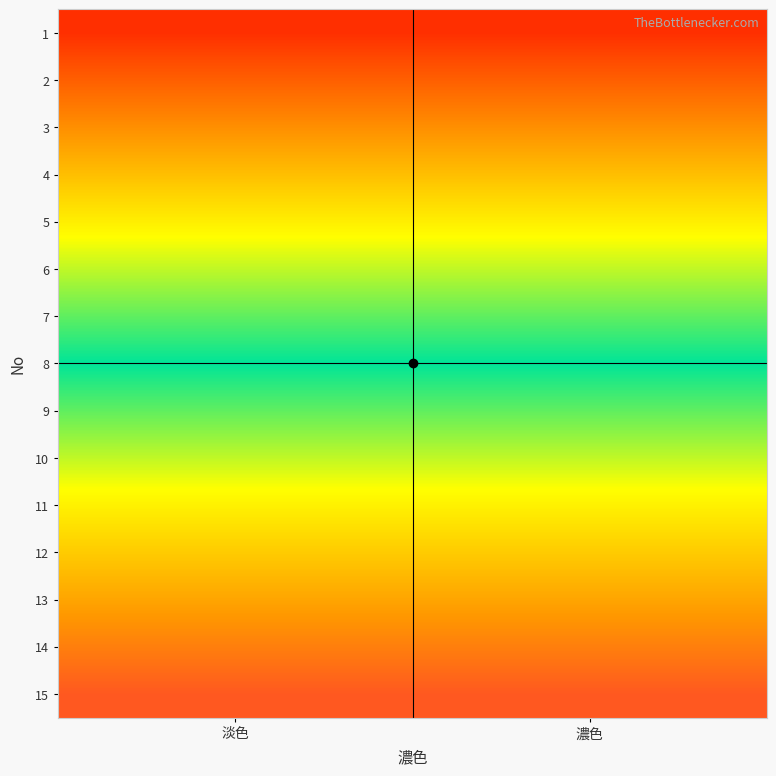

At how many categories does at least one series exceed 11?

2